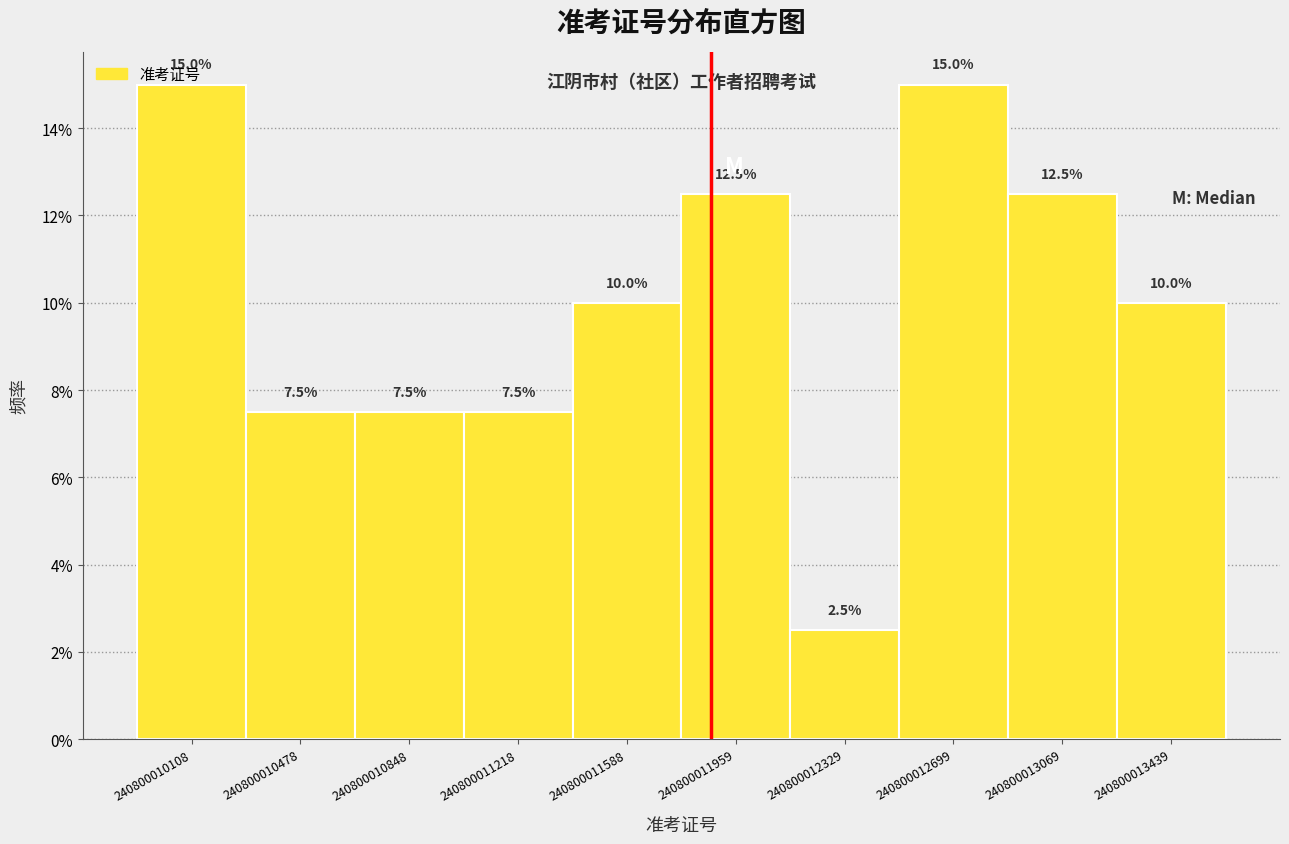

Reading left to right, transcribe this chart: for each bar, give the range it covers on the x-axis and its height. The bar edges are not printed on the chart, so give them approximately, as read against the axis.

240800010100 to 240800010500: 15.0
240800010500 to 240800010850: 7.5
240800010850 to 240800011200: 7.5
240800011200 to 240800011600: 7.5
240800011600 to 240800011950: 10.0
240800011950 to 240800012350: 12.5
240800012350 to 240800012700: 2.5
240800012700 to 240800013050: 15.0
240800013050 to 240800013450: 12.5
240800013450 to 240800013800: 10.0